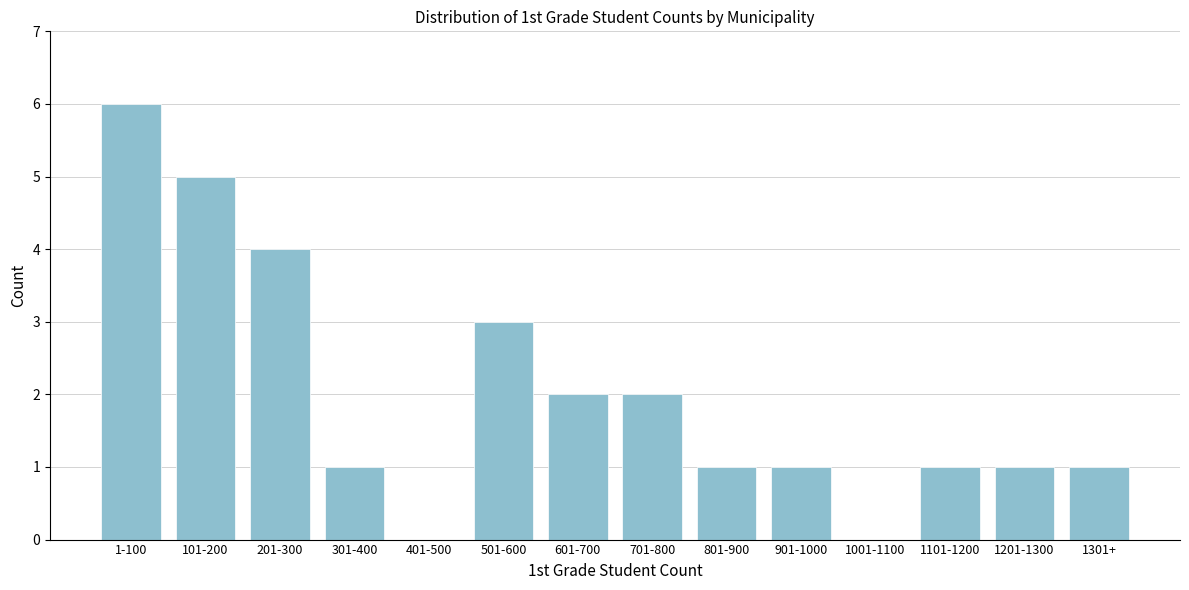

Reading left to right, what are all the values shown in this chart?

1-100=6	101-200=5	201-300=4	301-400=1	401-500=0	501-600=3	601-700=2	701-800=2	801-900=1	901-1000=1	1001-1100=0	1101-1200=1	1201-1300=1	1301+=1